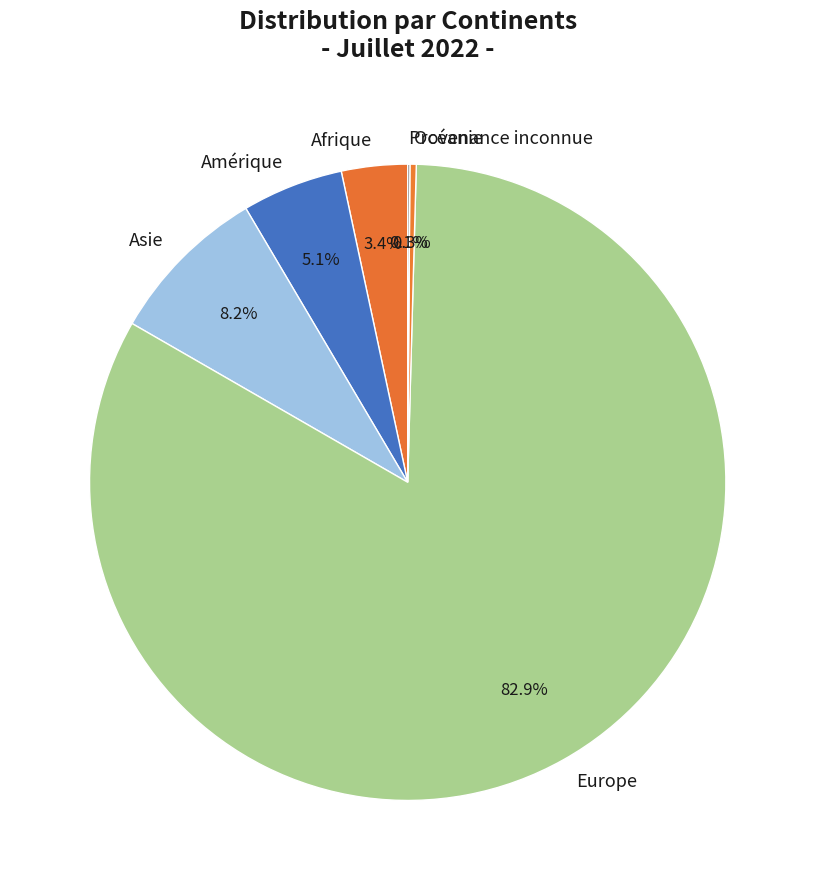

Is there a majority slice in this chart?

Yes